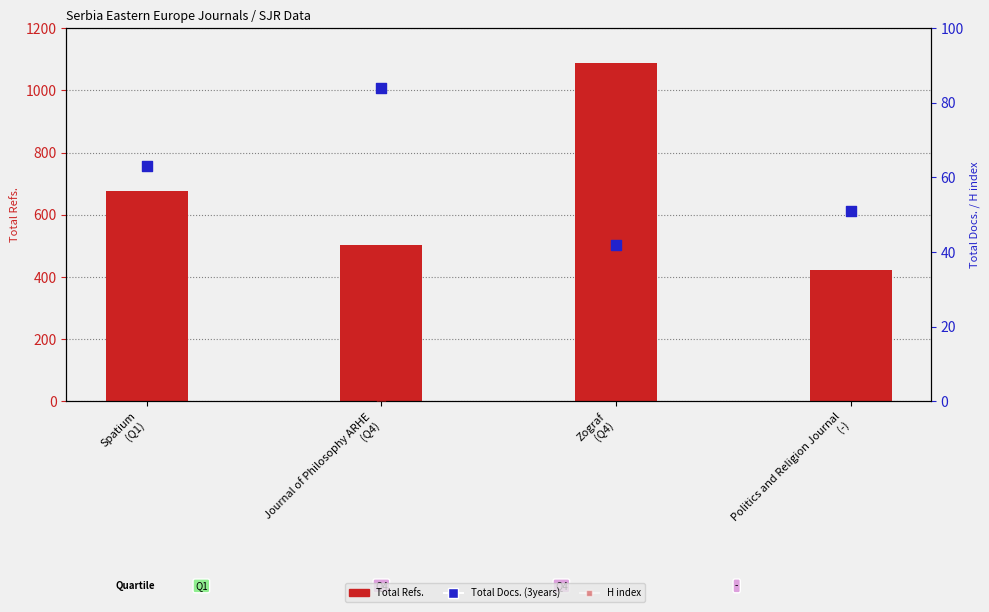

Which series contains the lowest Y value?

H index